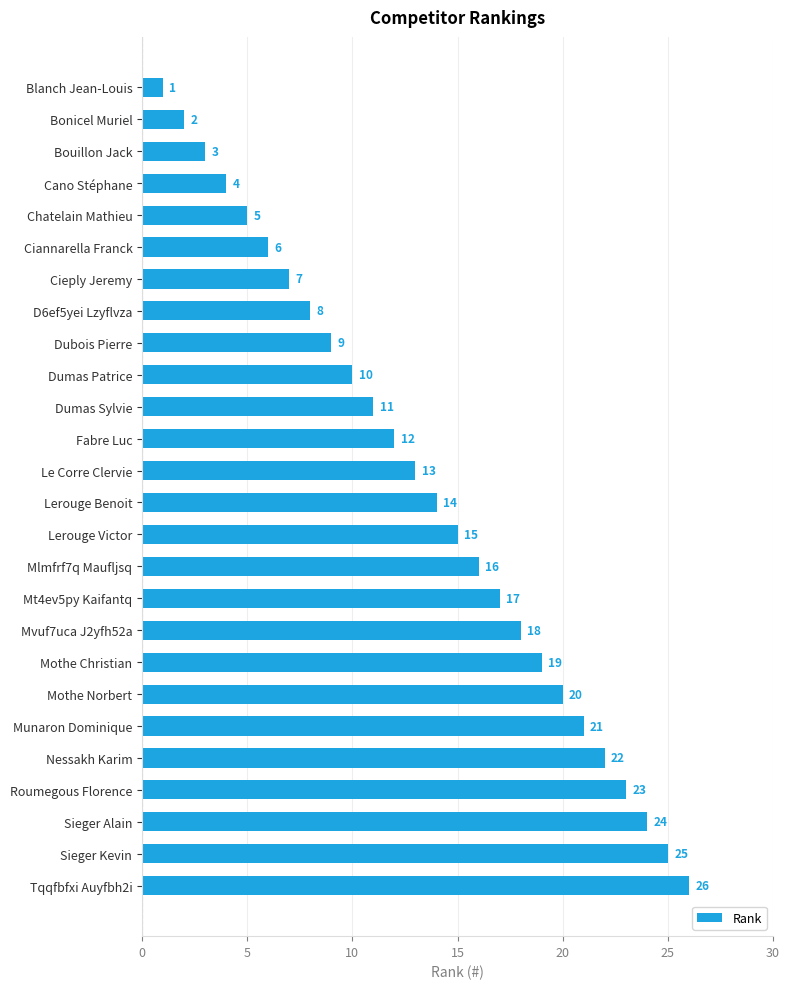

Count the number of categories in the chart.

26